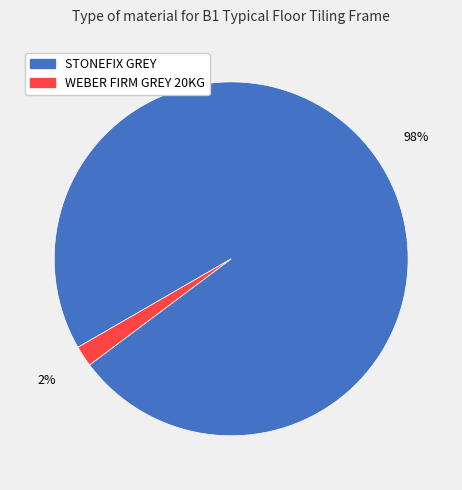

Rank the categories by value from lowest to highest.

WEBER FIRM GREY 20KG, STONEFIX GREY